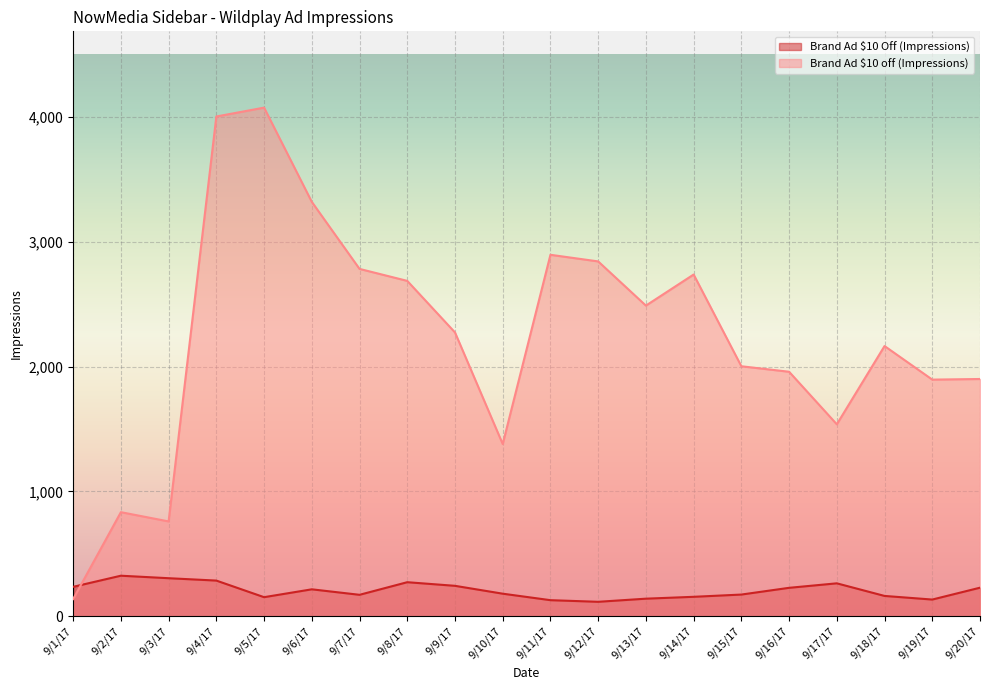

True or false: Brand Ad $10 off (Impressions) has a value of 245 at 9/1/17.

False